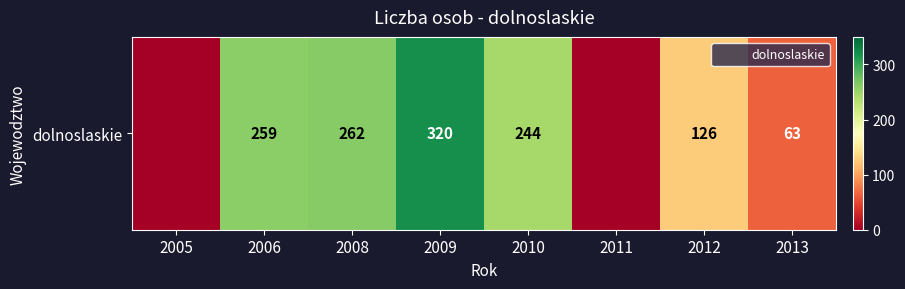

True or false: the data shows 65 at 2012.

False